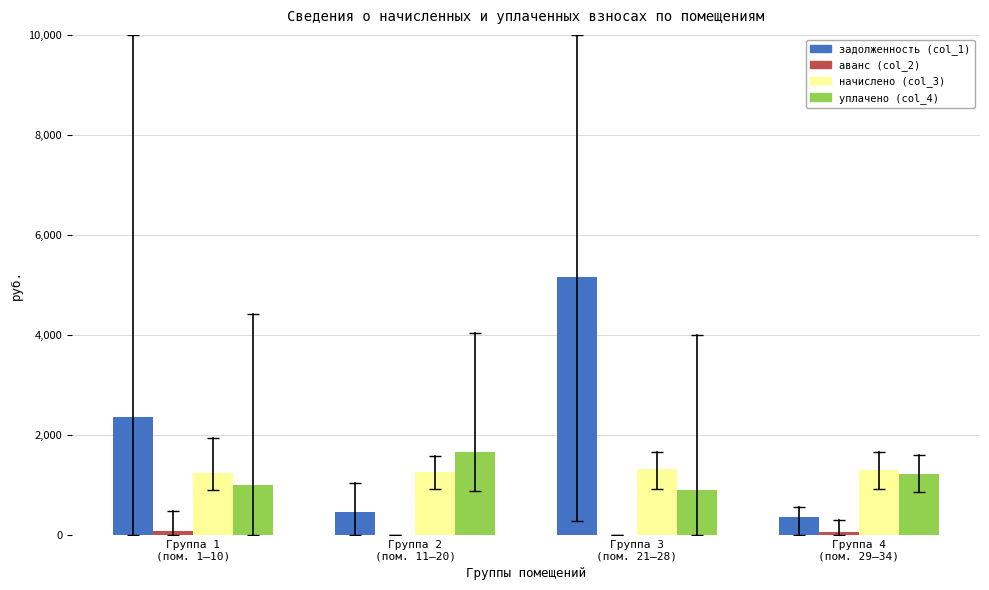

Which series has the largest total across all categories?

задолженность (col_1)